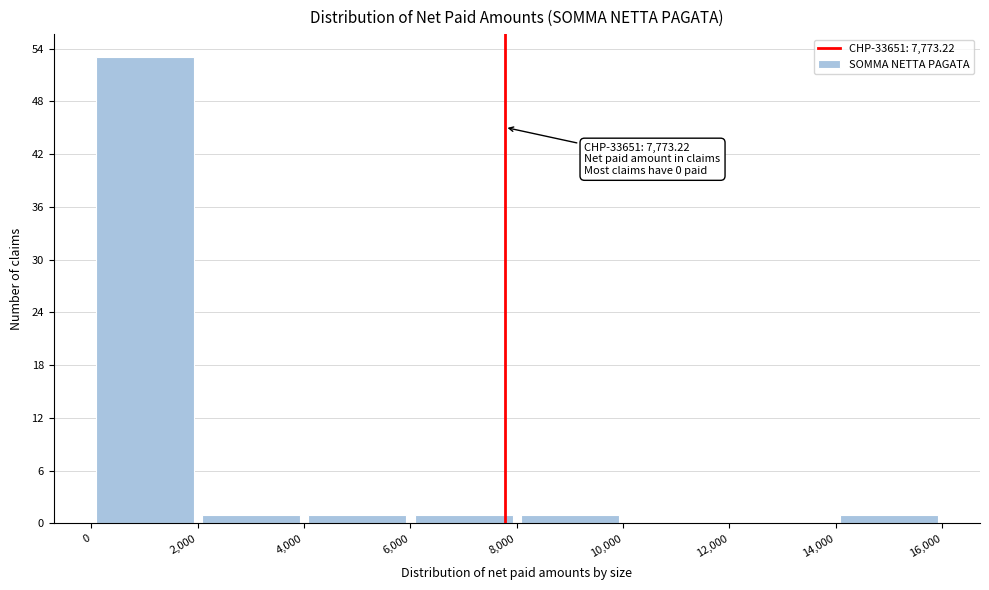

Over which range of the x-axis is the bar tallest?

0 to 2,000